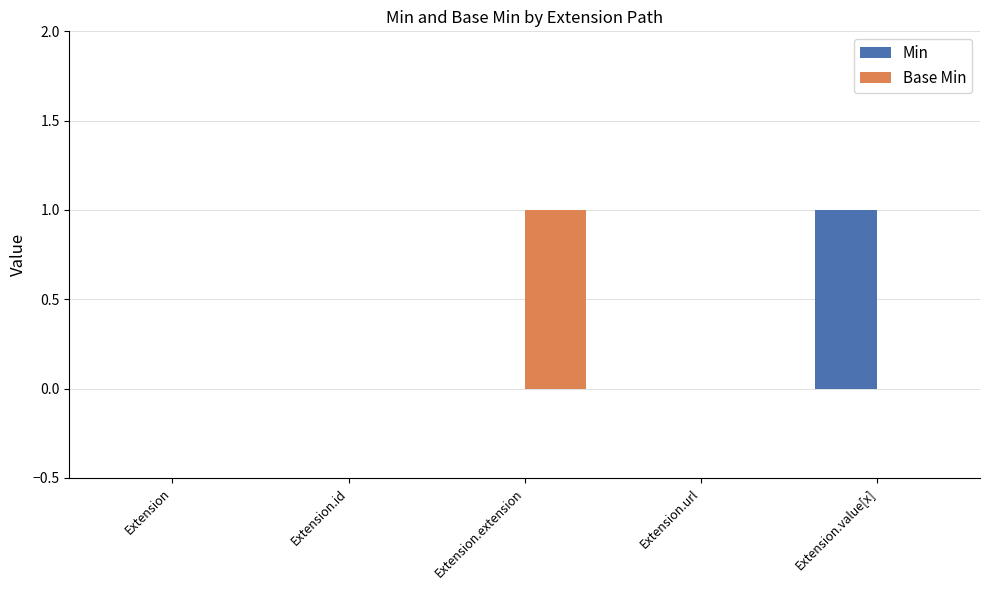

What are all the series names shown in the legend?

Min, Base Min